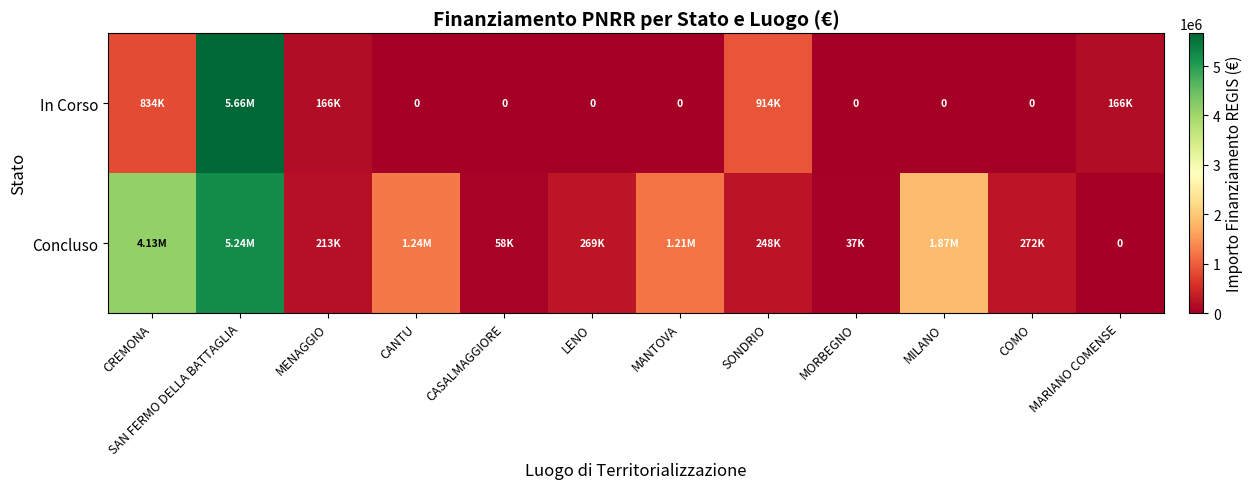

Is the value of In Corso at MILANO greater than the value of Concluso at SAN FERMO DELLA BATTAGLIA?

No